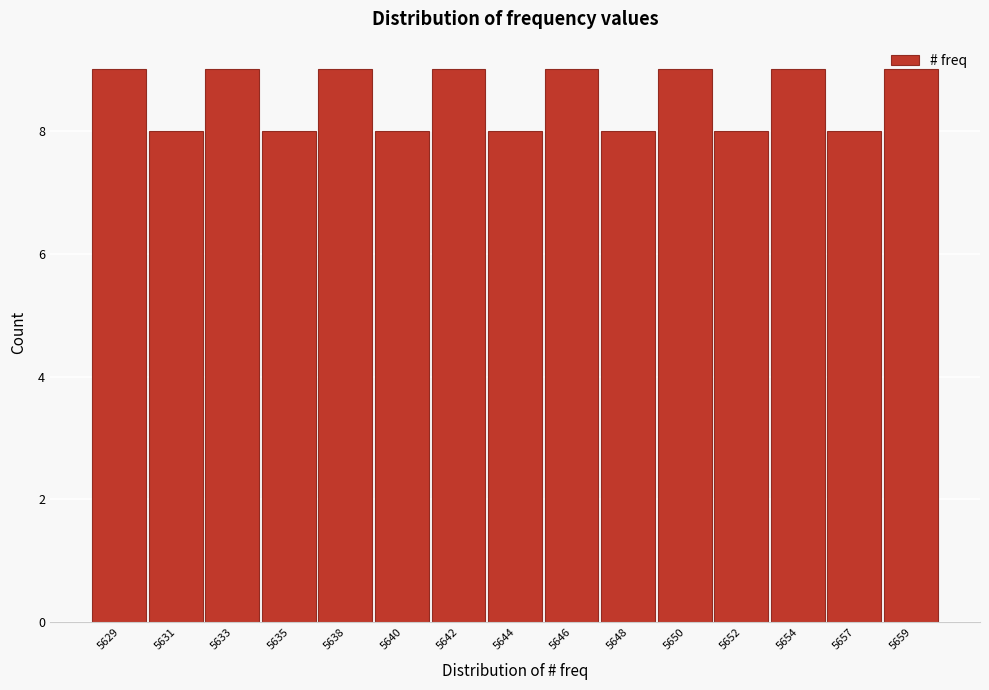

What is the ratio of the value at 5646 to the value at 5659?

1.0